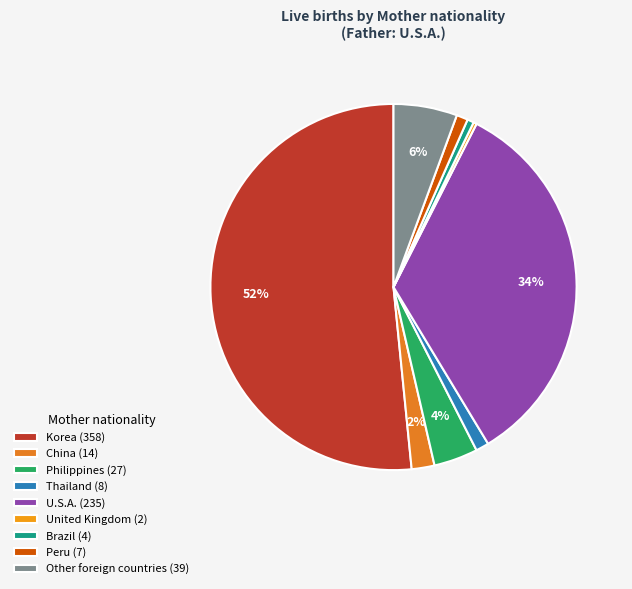

Rank the categories by value from highest to lowest.

Korea, U.S.A., Other foreign countries, Philippines, China, Thailand, Peru, Brazil, United Kingdom